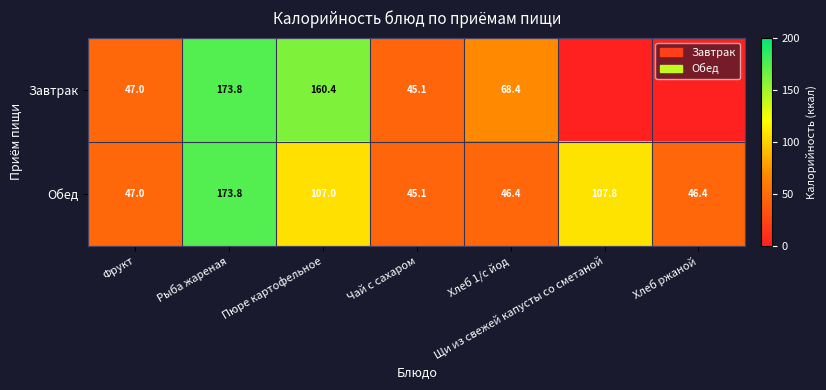

Rank the series at Пюре картофельное from highest to lowest value.

Завтрак, Обед